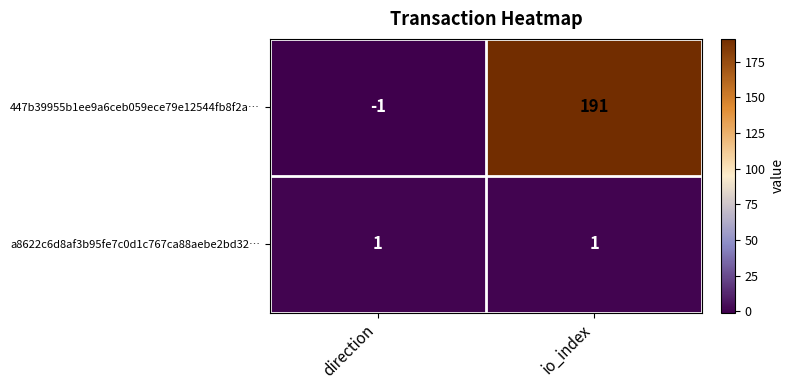

What is the total value across all series at io_index?

192